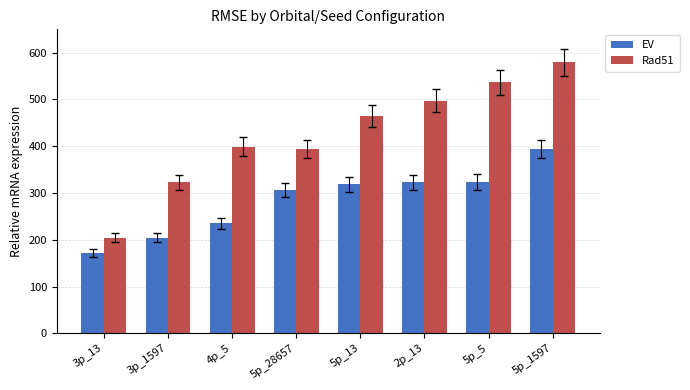

How many data points does each series have?

8